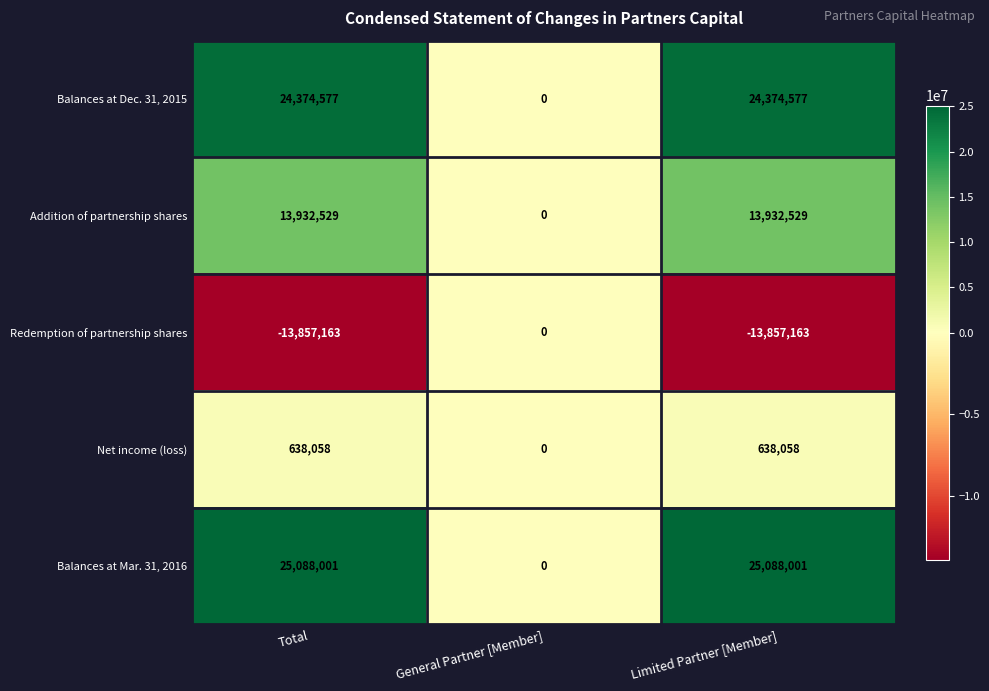

Which series has the largest total across all categories?

Balances at Mar. 31, 2016